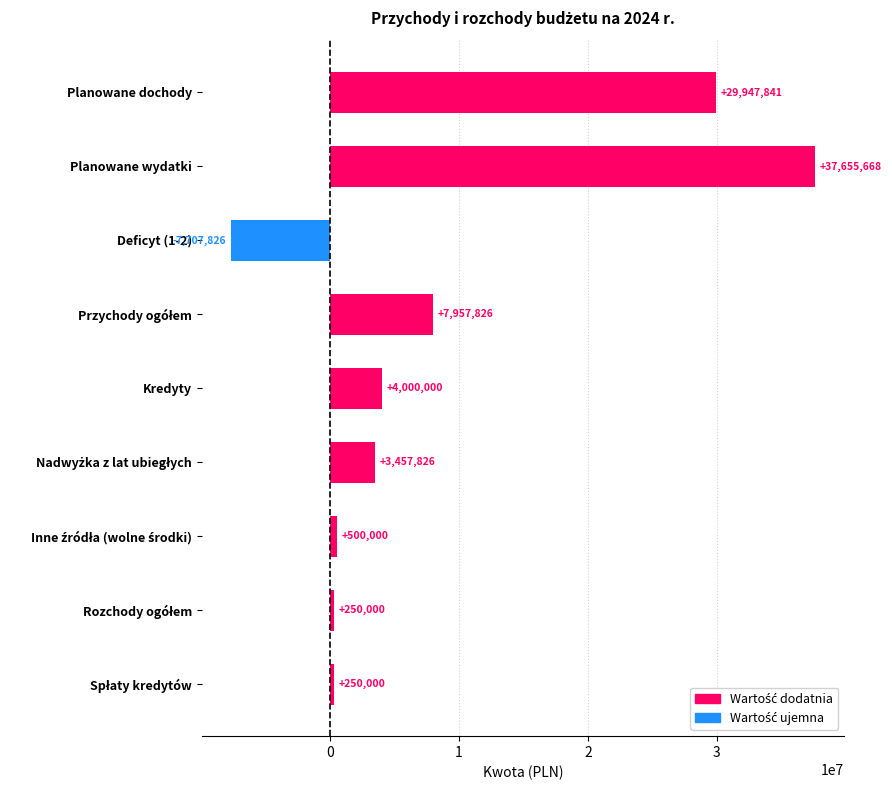

List the labels in order of value, smallest first.

Deficyt (1-2), Rozchody ogółem, Spłaty kredytów, Inne źródła (wolne środki), Nadwyżka z lat ubiegłych, Kredyty, Przychody ogółem, Planowane dochody, Planowane wydatki